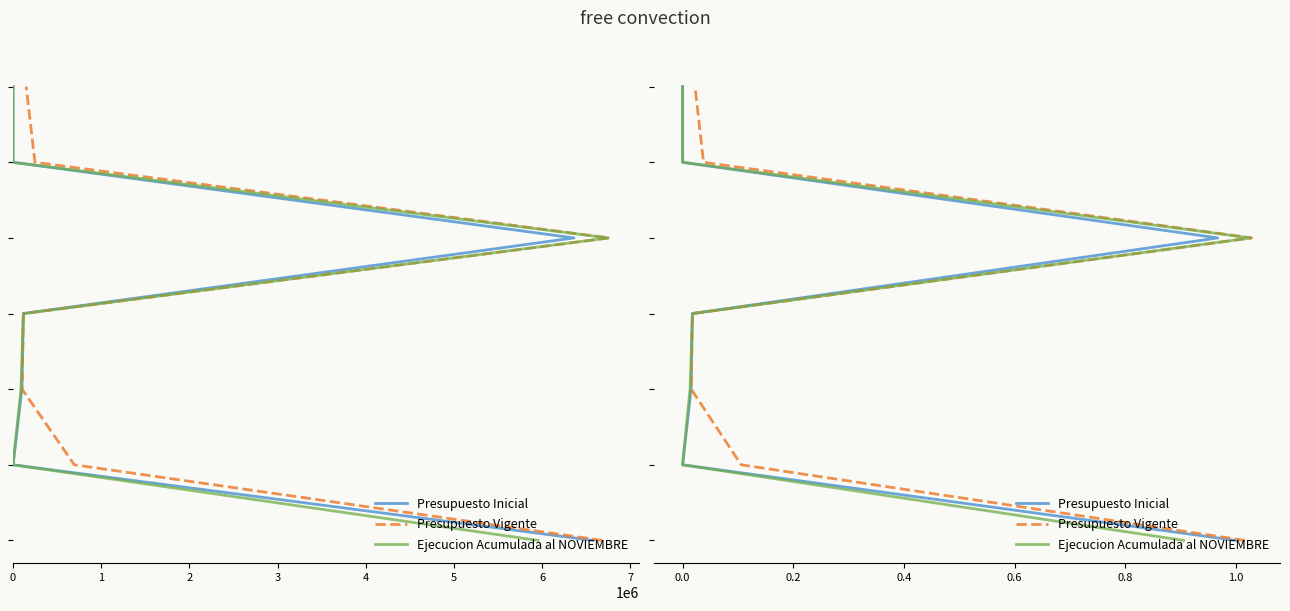

True or false: Presupuesto Inicial and Presupuesto Vigente cross at least once.

False